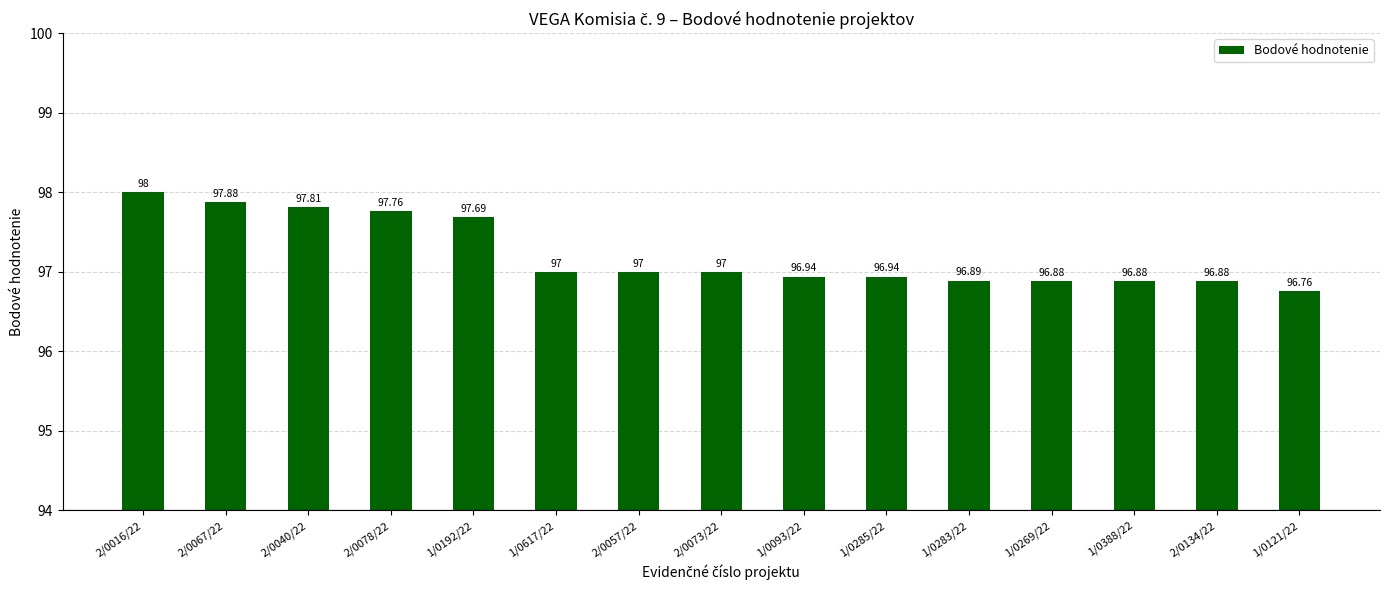

How many categories are shown in the chart?

15